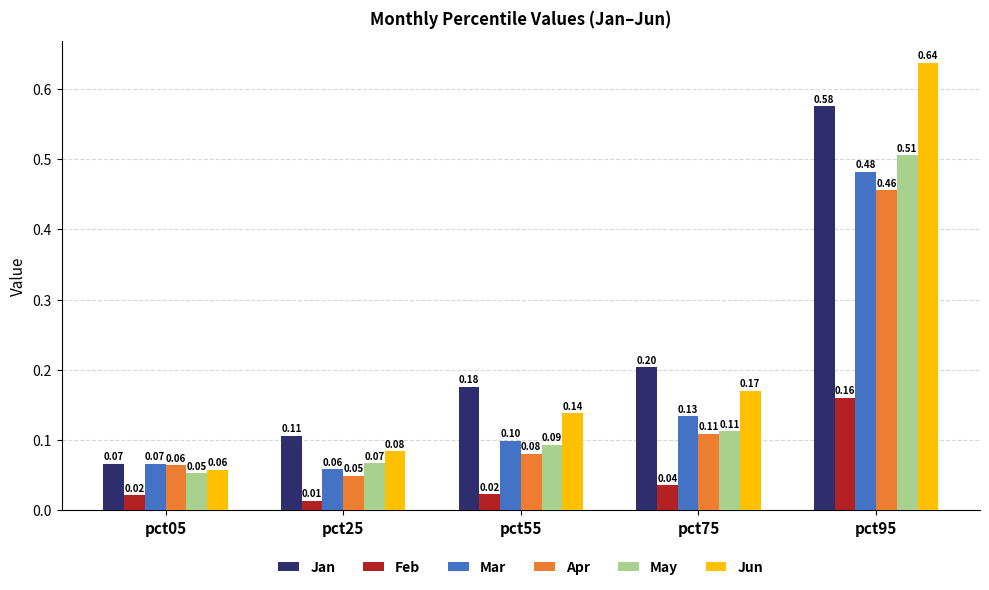

What are all the series names shown in the legend?

Jan, Feb, Mar, Apr, May, Jun